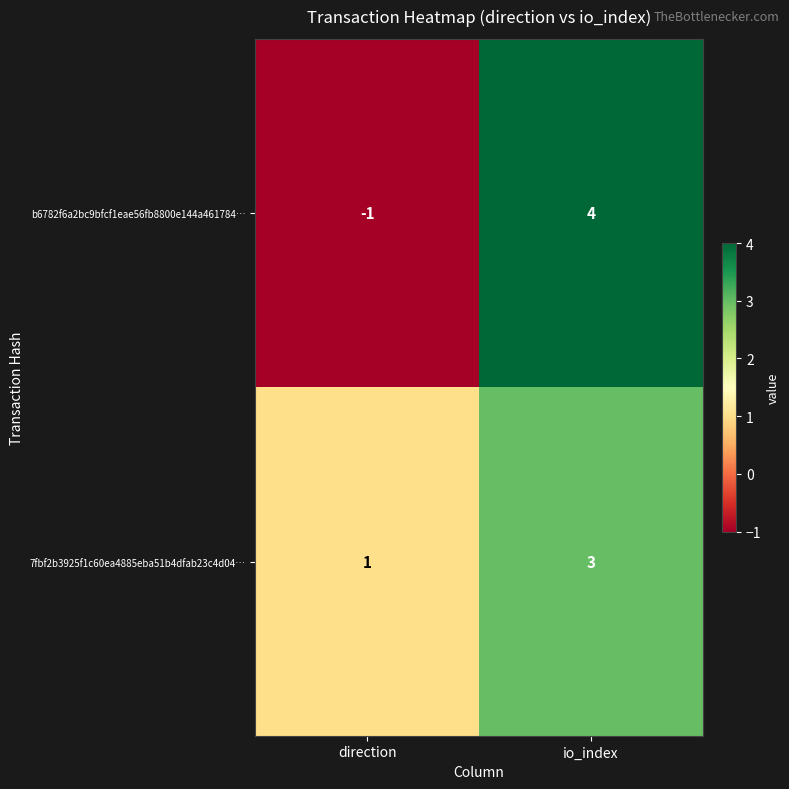

What is the difference between the highest and lowest values at io_index?

1